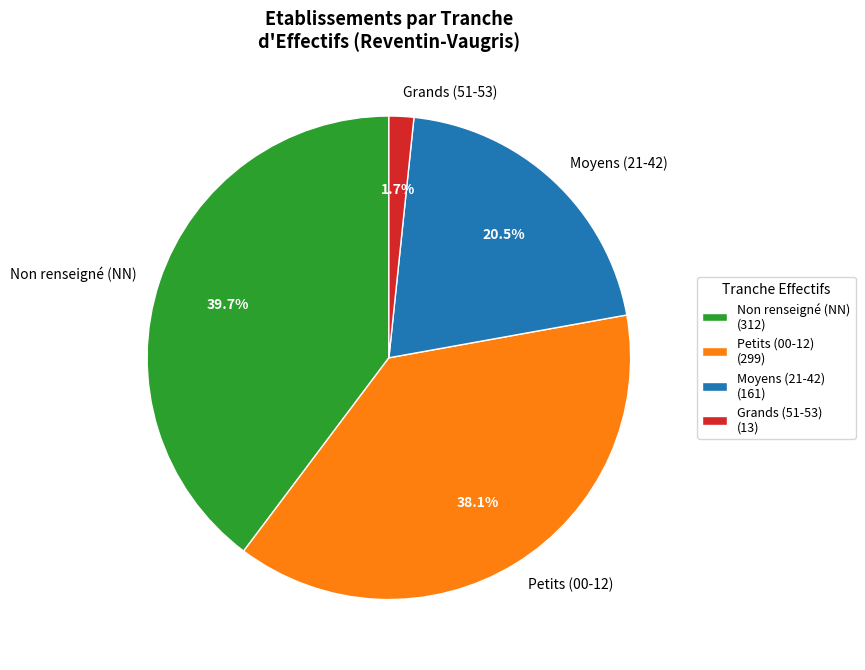

What percentage is NOT represented by Petits (00-12)?

61.9%